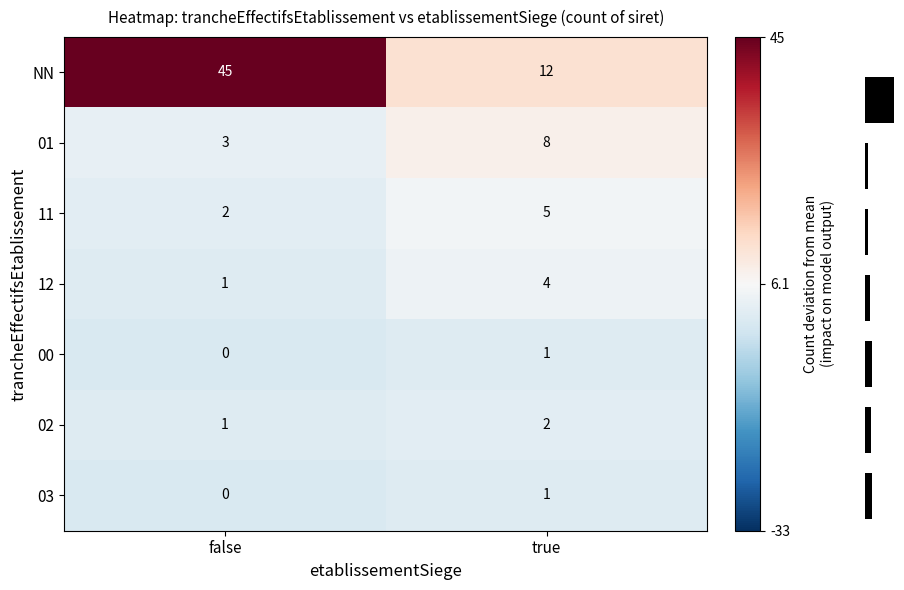

How many data points in 12 are less than 4?

1